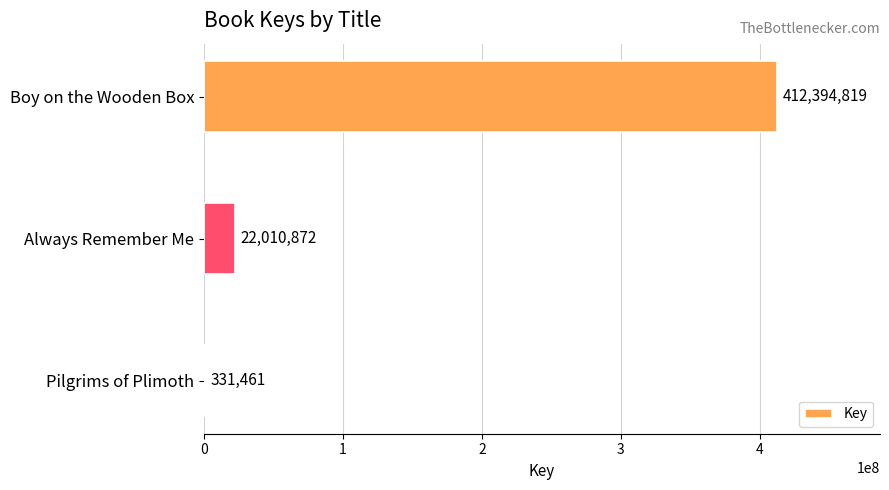

Is it true that the value at Pilgrims of Plimoth is 331461?

True